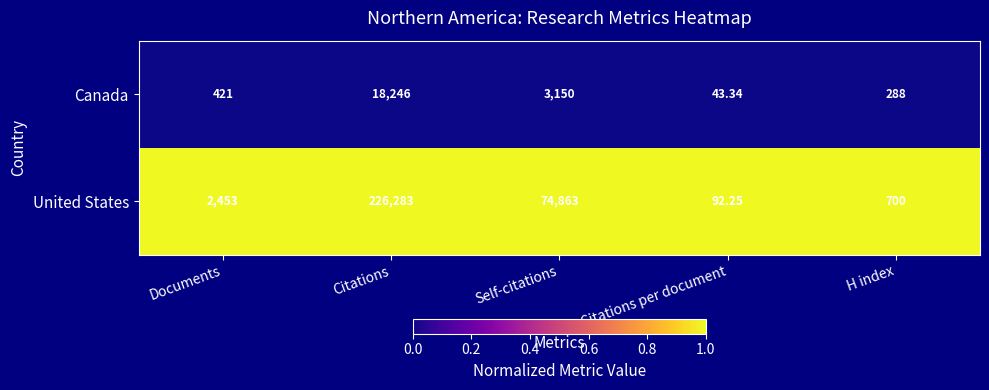

Which series has the largest range (max minus min)?

United States